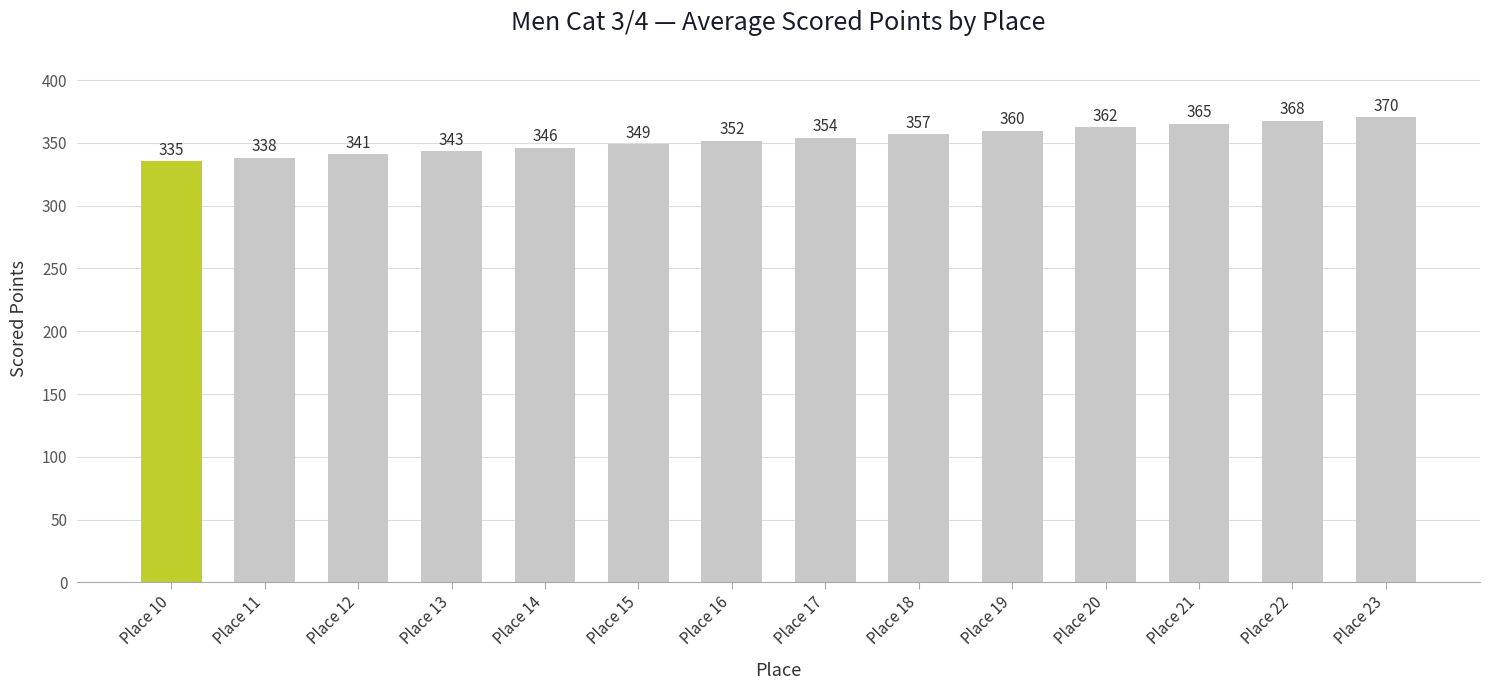

Is it true that the value at Place 13 is 343.5?

True